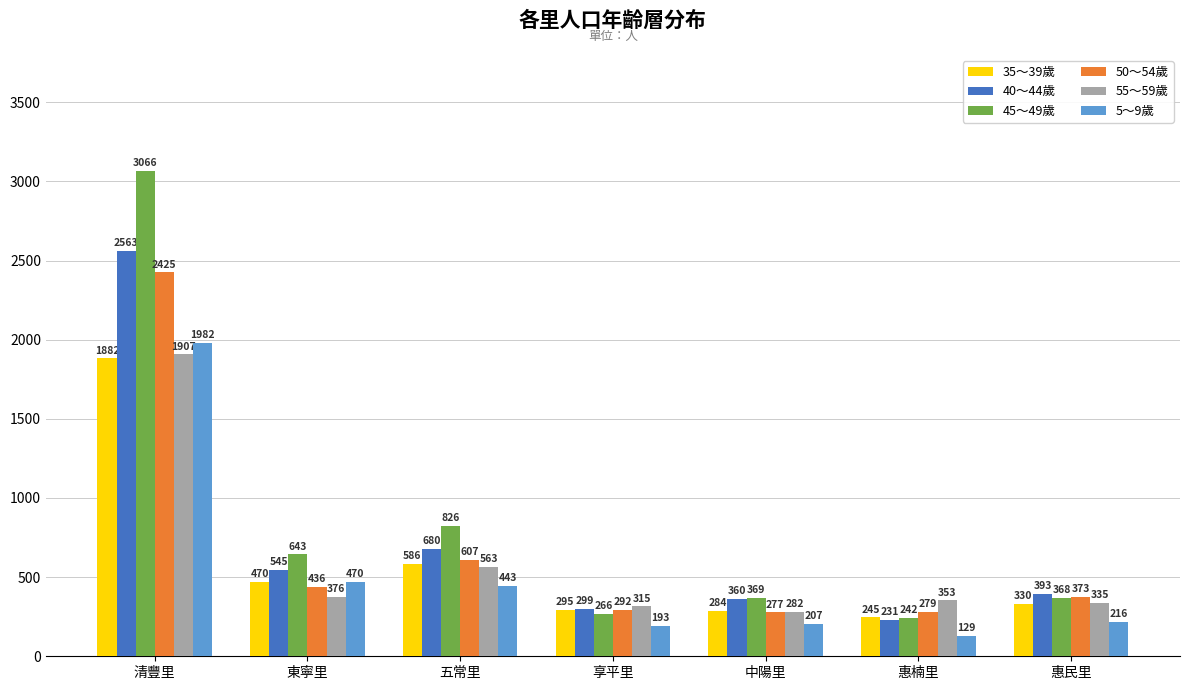

What is the greatest value displayed?

3066